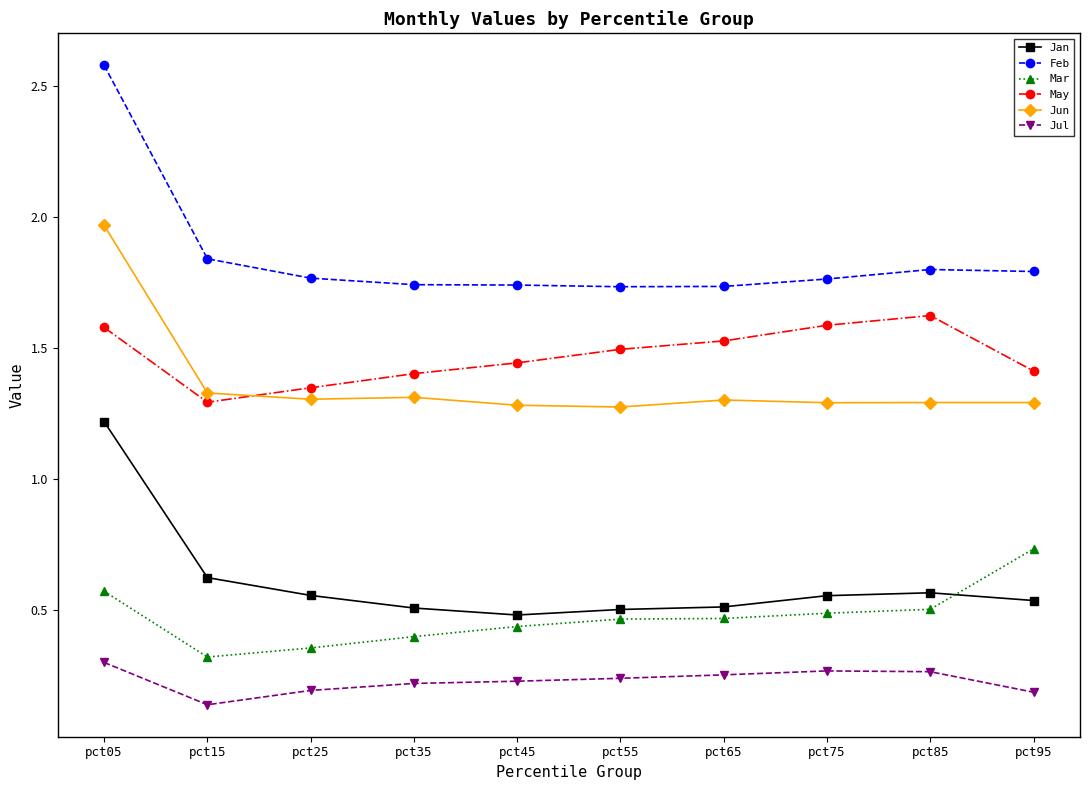

True or false: Jan and Jul intersect in this chart.

False